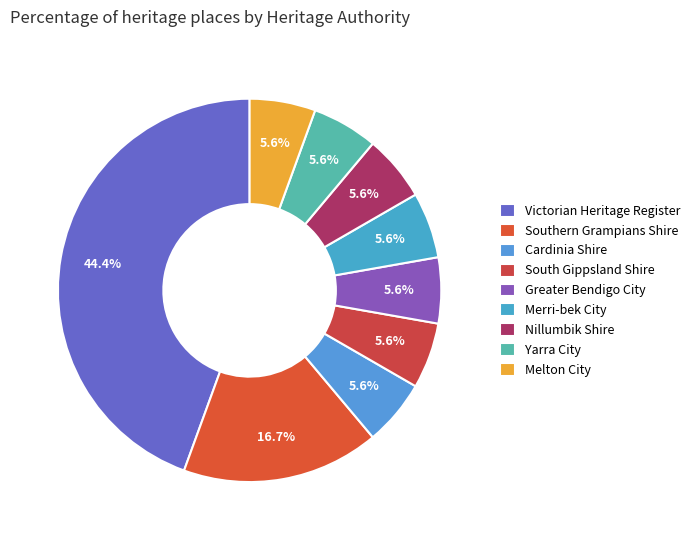

To the nearest percent, what percentage of the pie is South Gippsland Shire?

6%